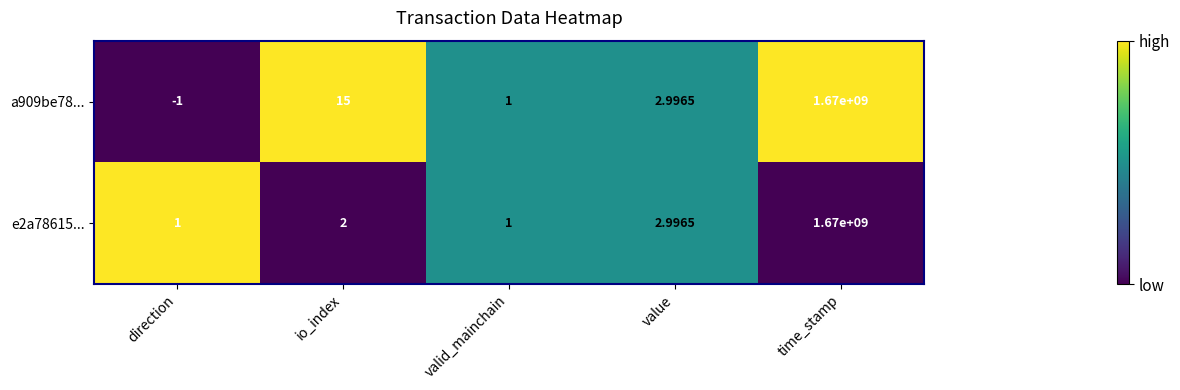

Which series has the widest spread of values?

a909be78...